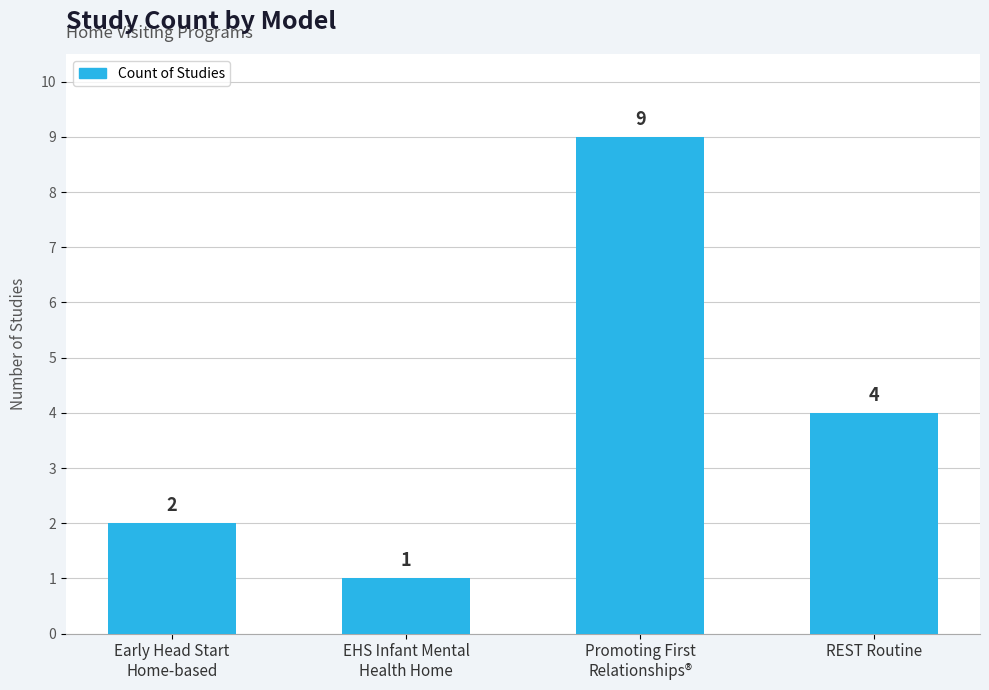

How many bars are there in total?

4